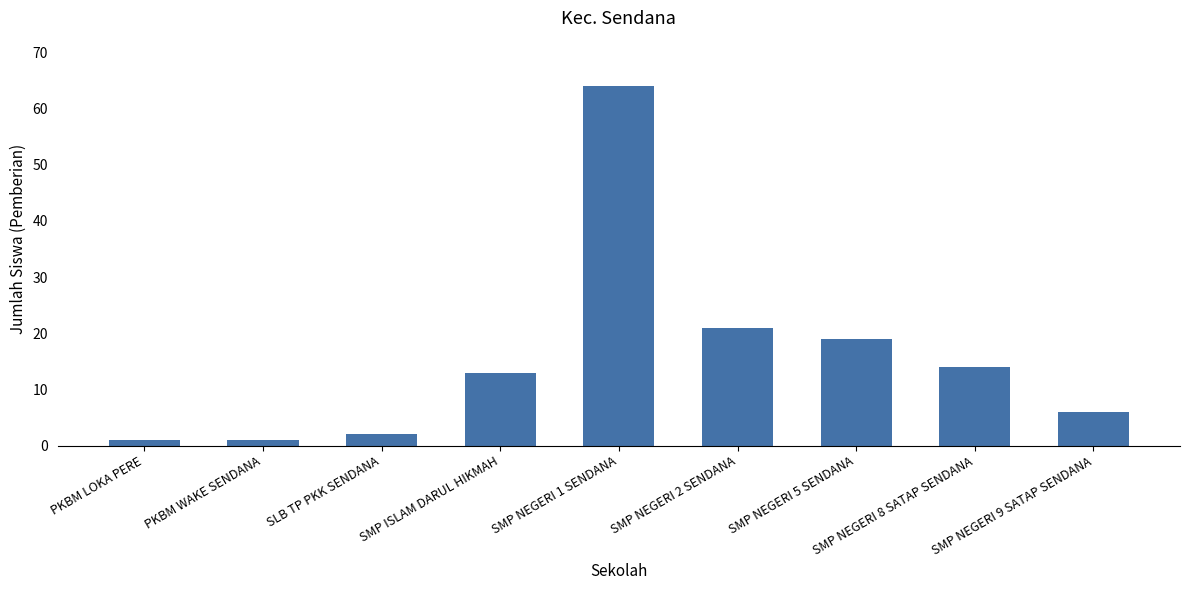

What is the difference between the values at PKBM WAKE SENDANA and SMP NEGERI 1 SENDANA?

63